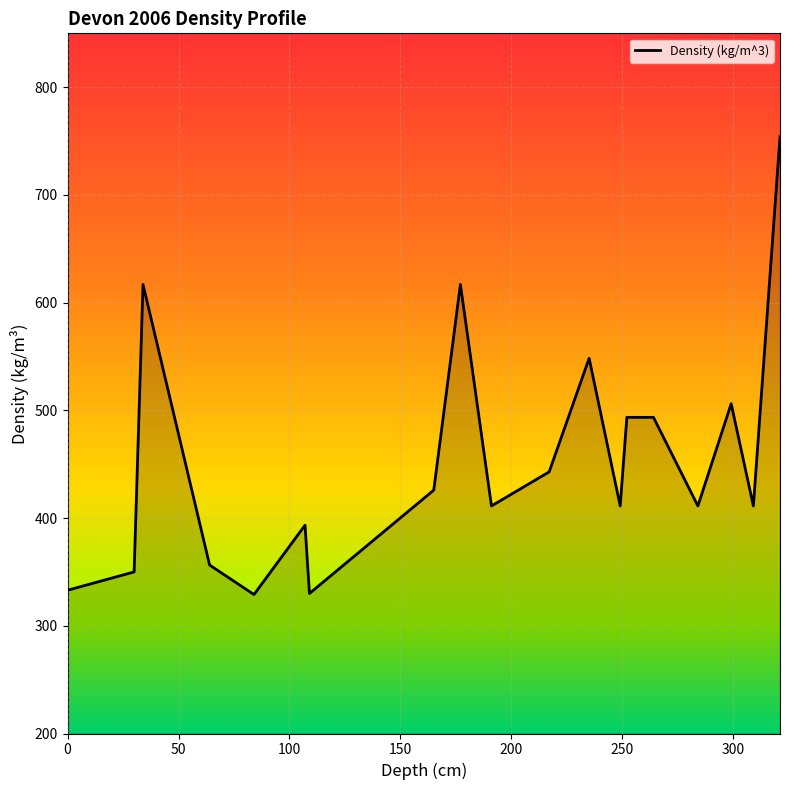

What is the smallest value displayed?

329.0